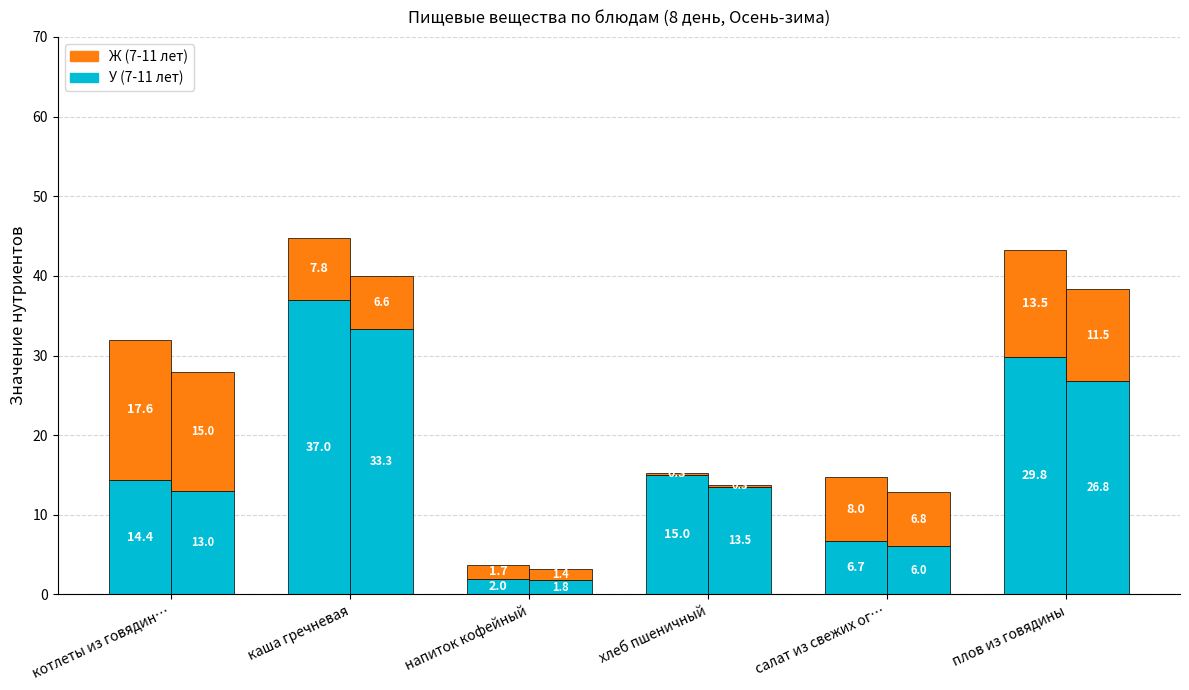

Reading left to right, extract all data points from this chart.

У (7-11 лет): котлеты из говядин…=14.4	каша гречневая=37.0	напиток кофейный=2.0	хлеб пшеничный=15.0	салат из свежих ог…=6.7	плов из говядины=29.8
Ж (7-11 лет): котлеты из говядин…=17.6	каша гречневая=7.8	напиток кофейный=1.7	хлеб пшеничный=0.3	салат из свежих ог…=8.0	плов из говядины=13.5